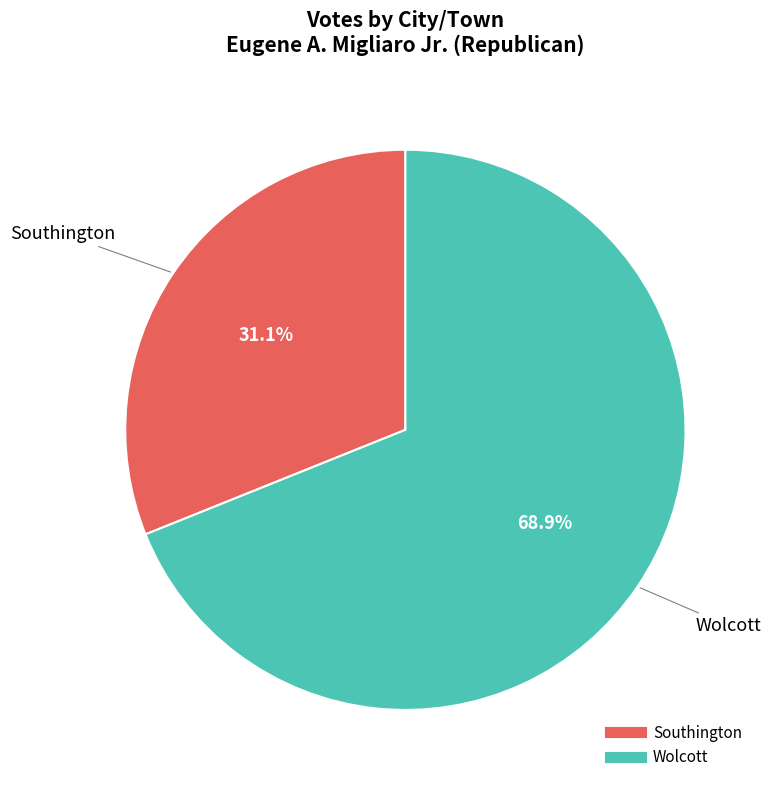

Is the sum of Southington and Wolcott greater than half?

Yes